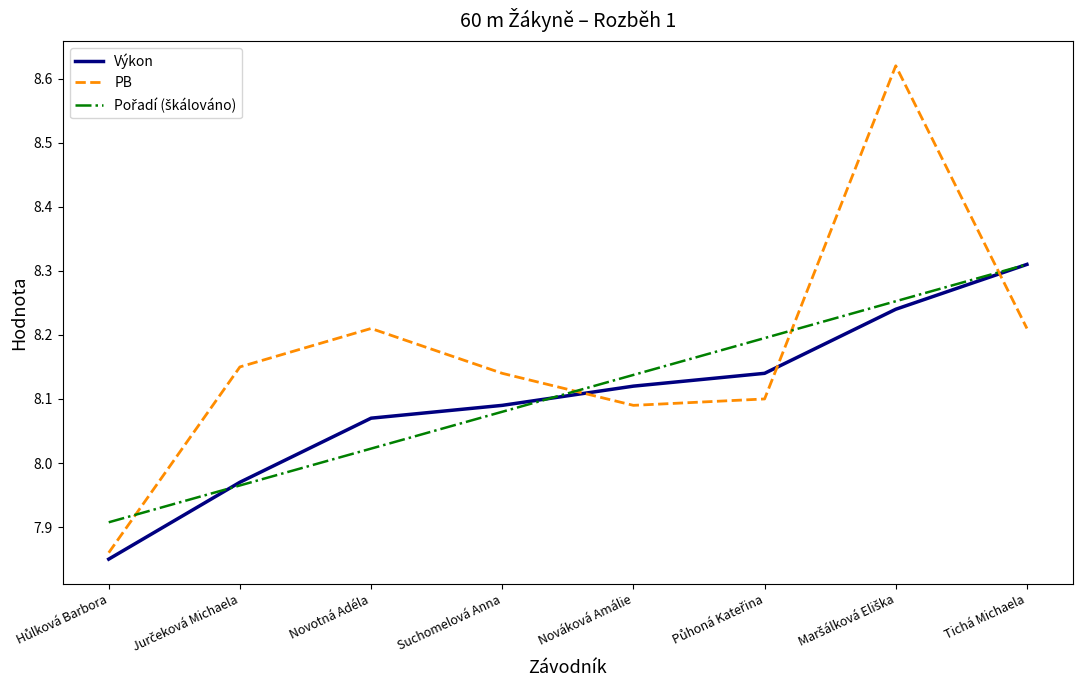

After their last crossing, which series has the higher values: PB or Výkon?

Výkon